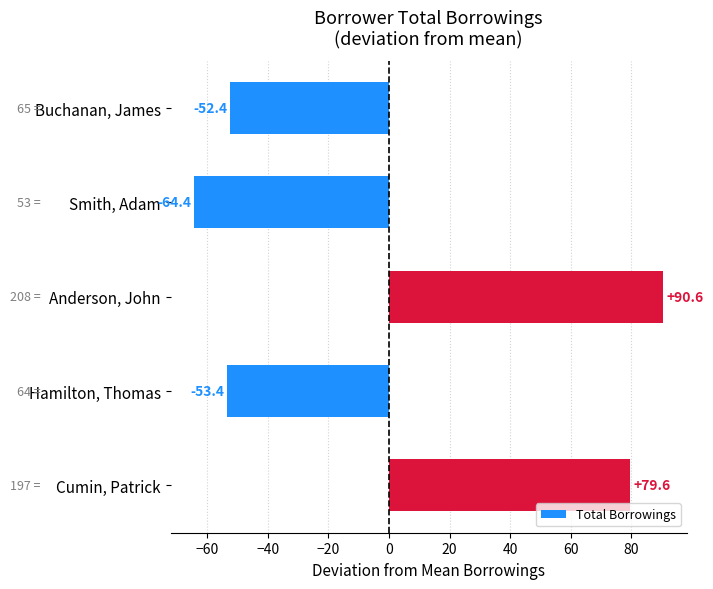

What is the ratio of the value at Anderson, John to the value at Cumin, Patrick?

1.1